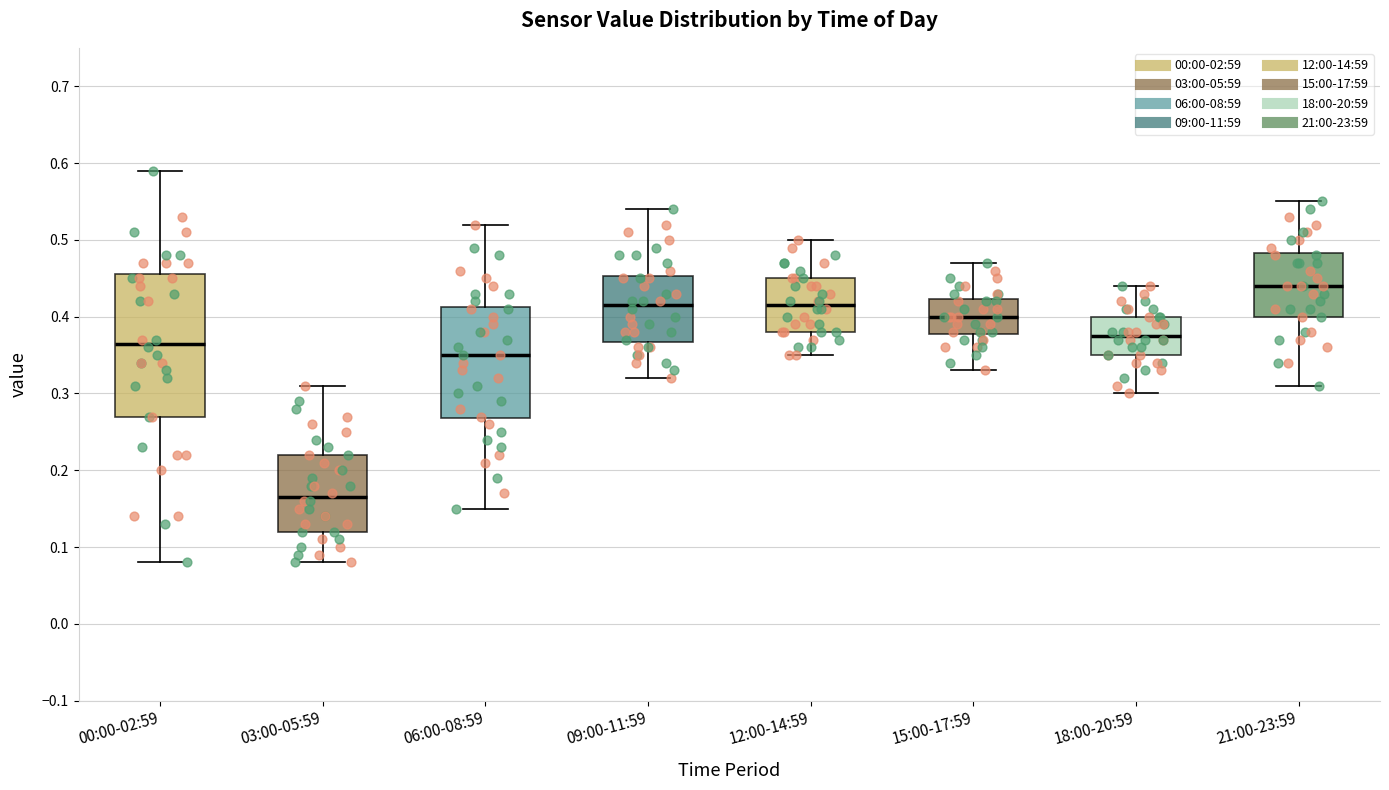

Reading left to right, read every box against the y-axis: the position of its median line, the range the box covers, and the ends of its whiskers. The values are not printed on the chart, so give them approximately, as read against the axis.

00:00-02:59: median 0.37, box 0.27 to 0.46, whiskers 0.08 to 0.59
03:00-05:59: median 0.17, box 0.12 to 0.22, whiskers 0.08 to 0.31
06:00-08:59: median 0.35, box 0.27 to 0.41, whiskers 0.15 to 0.52
09:00-11:59: median 0.42, box 0.37 to 0.45, whiskers 0.32 to 0.54
12:00-14:59: median 0.42, box 0.38 to 0.45, whiskers 0.35 to 0.50
15:00-17:59: median 0.40, box 0.38 to 0.42, whiskers 0.33 to 0.47
18:00-20:59: median 0.38, box 0.35 to 0.40, whiskers 0.30 to 0.44
21:00-23:59: median 0.44, box 0.40 to 0.48, whiskers 0.31 to 0.55